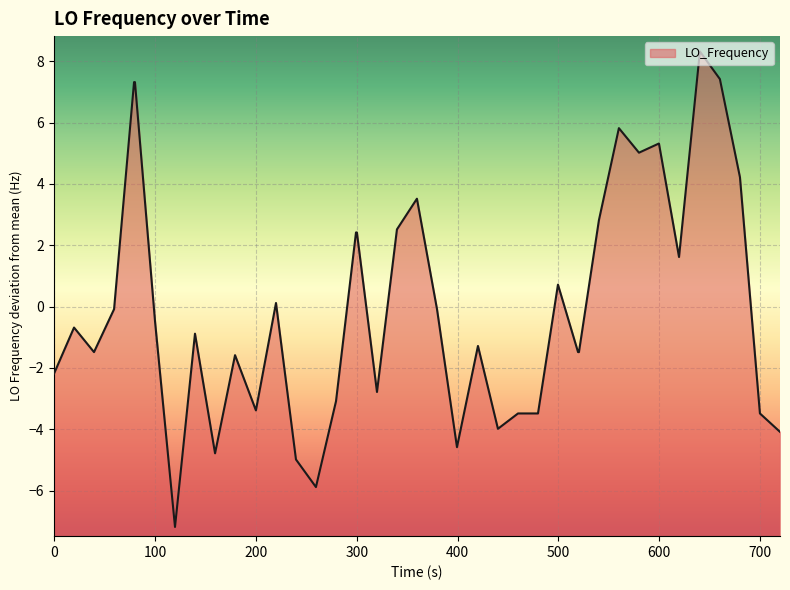

Is it true that the value at 28 is -0.5?

False